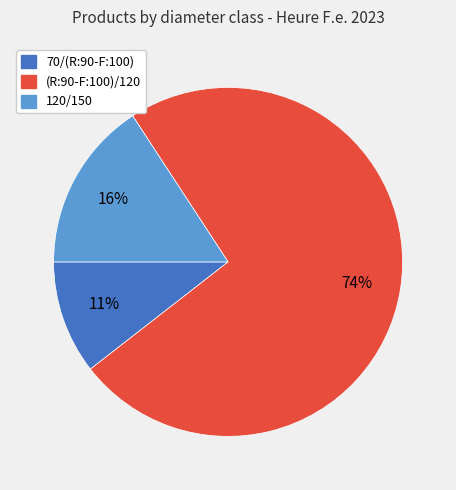

Is it true that (R:90-F:100)/120 is 74% of the pie?

True